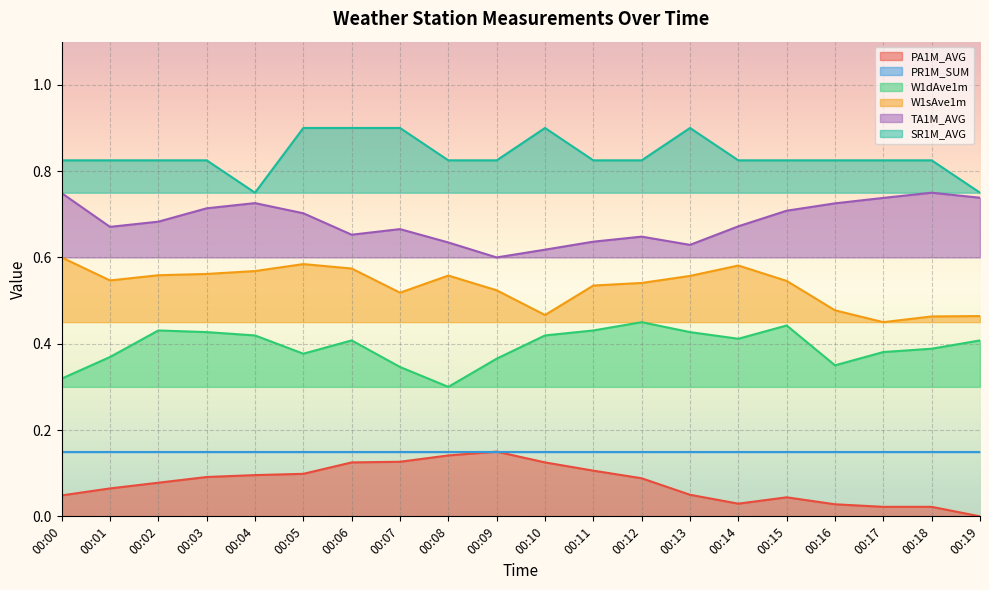

True or false: W1sAve1m has a value of 0.5 at 00:11.

True